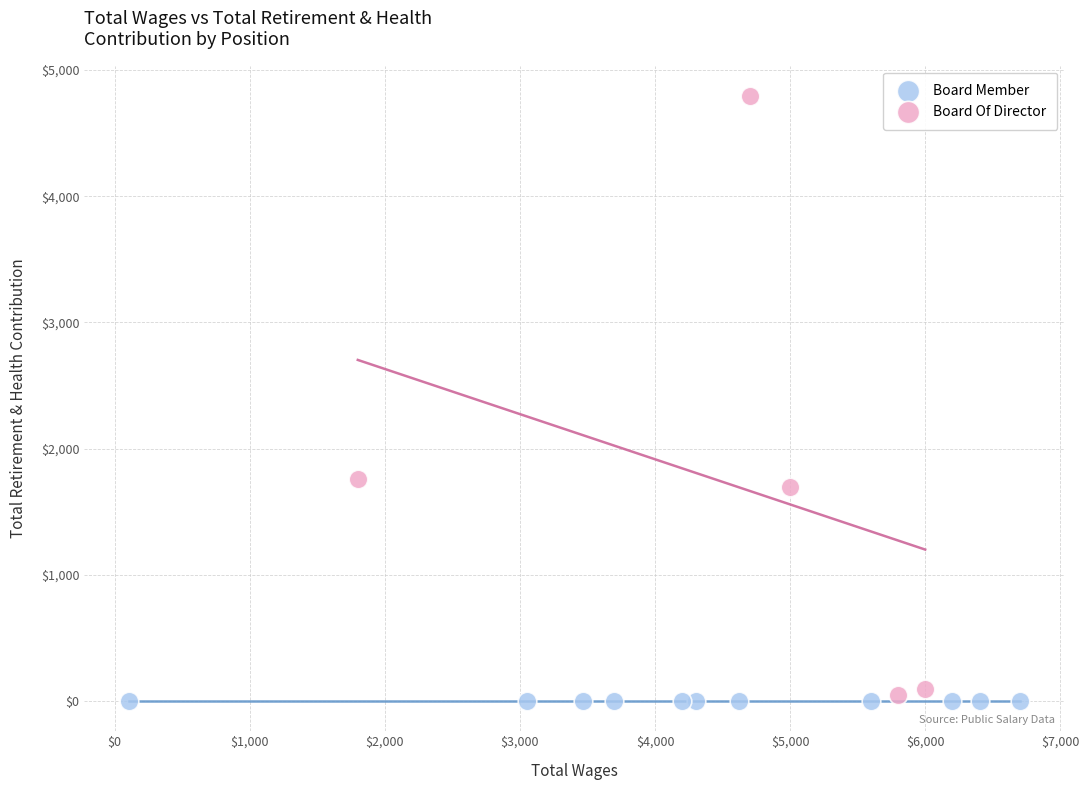

Which series reaches the maximum Y coordinate?

Board Of Director